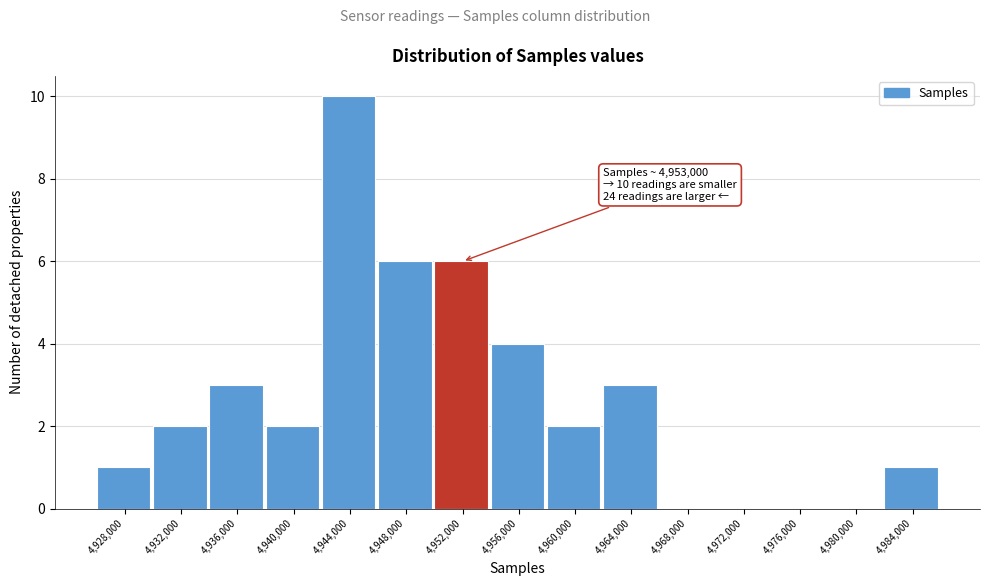

Reading right to left, list all the values displayed in this chart.

4,984,000=1	4,980,000=0	4,976,000=0	4,972,000=0	4,968,000=0	4,964,000=3	4,960,000=2	4,956,000=4	4,952,000=6	4,948,000=6	4,944,000=10	4,940,000=2	4,936,000=3	4,932,000=2	4,928,000=1